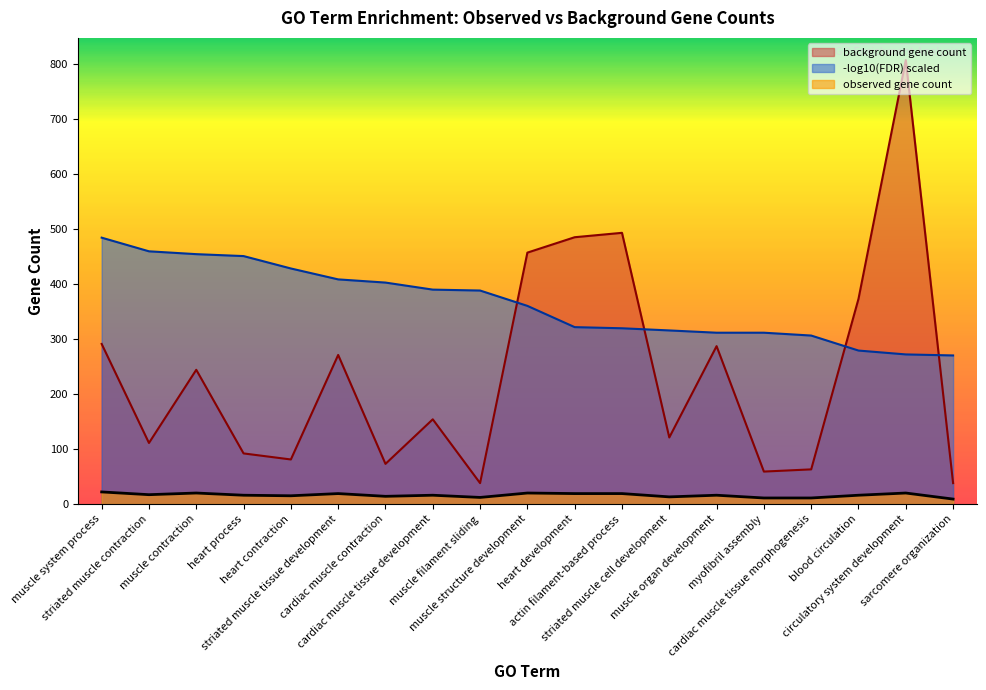

What is the average value of the neg_log10_fdr series?

364.9